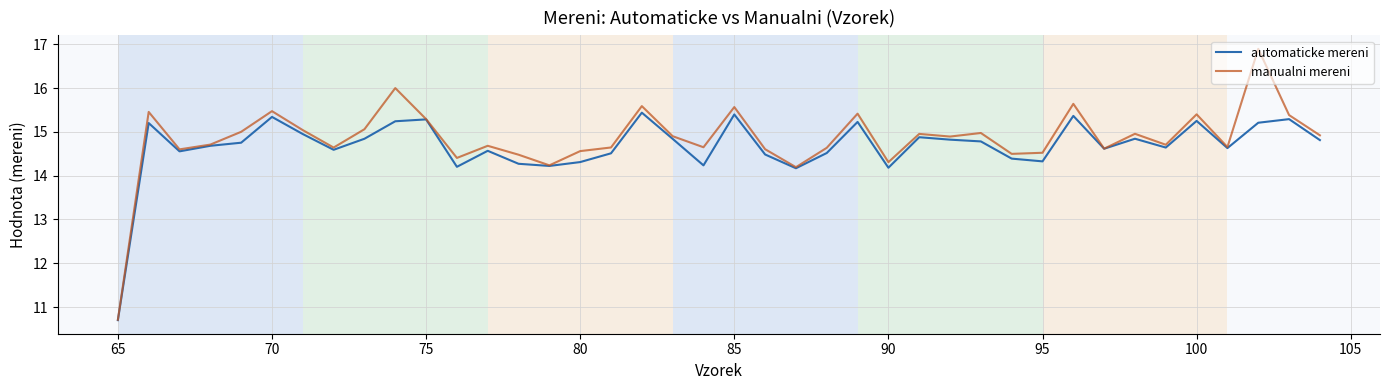

What are all the series names shown in the legend?

automaticke mereni, manualni mereni